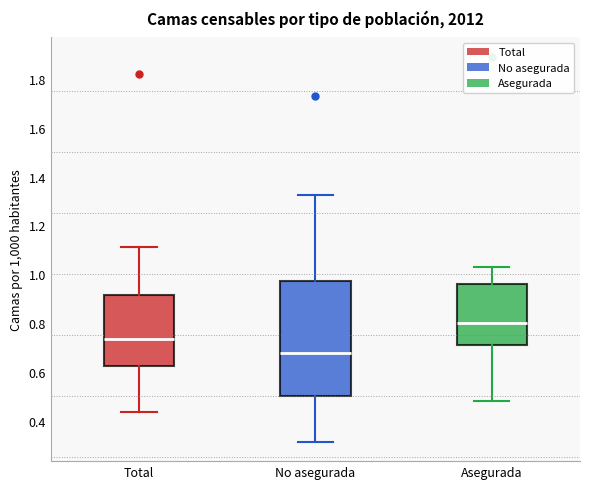

Which box has the lowest median line?

No asegurada